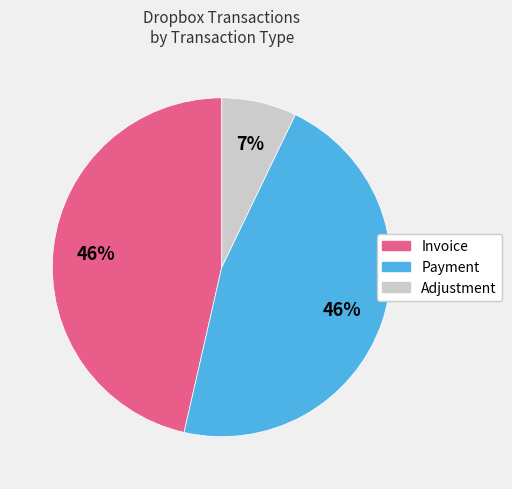

True or false: Payment accounts for 37% of the total.

False